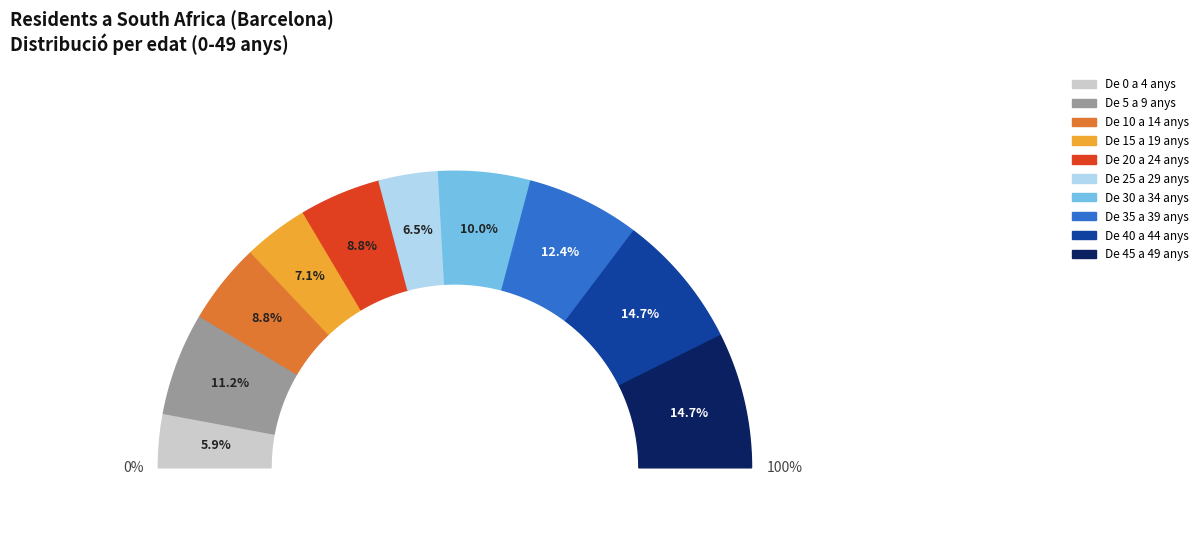

To the nearest percent, what portion does De 40 a 44 anys represent?

15%